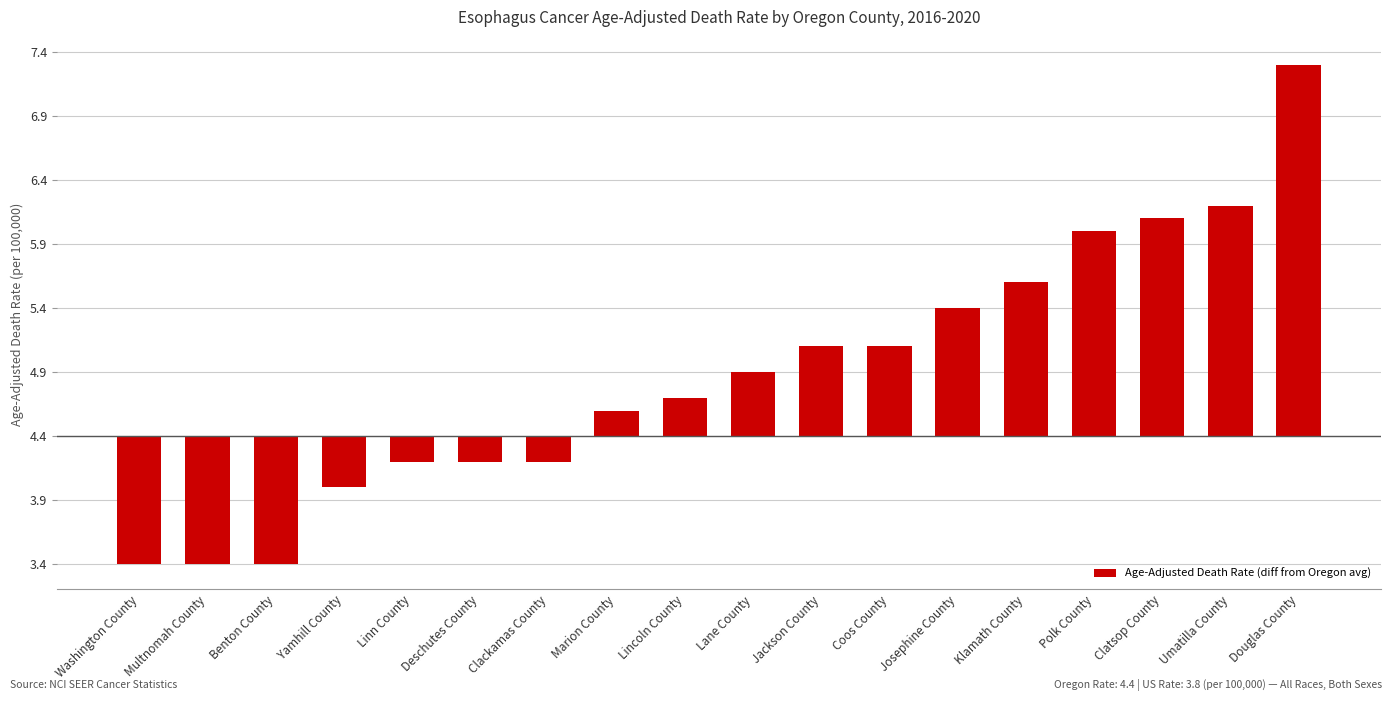

Are the bars horizontal?

No